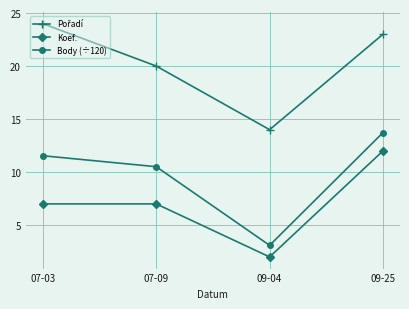

True or false: Body (÷120) and Koef. cross at least once.

False